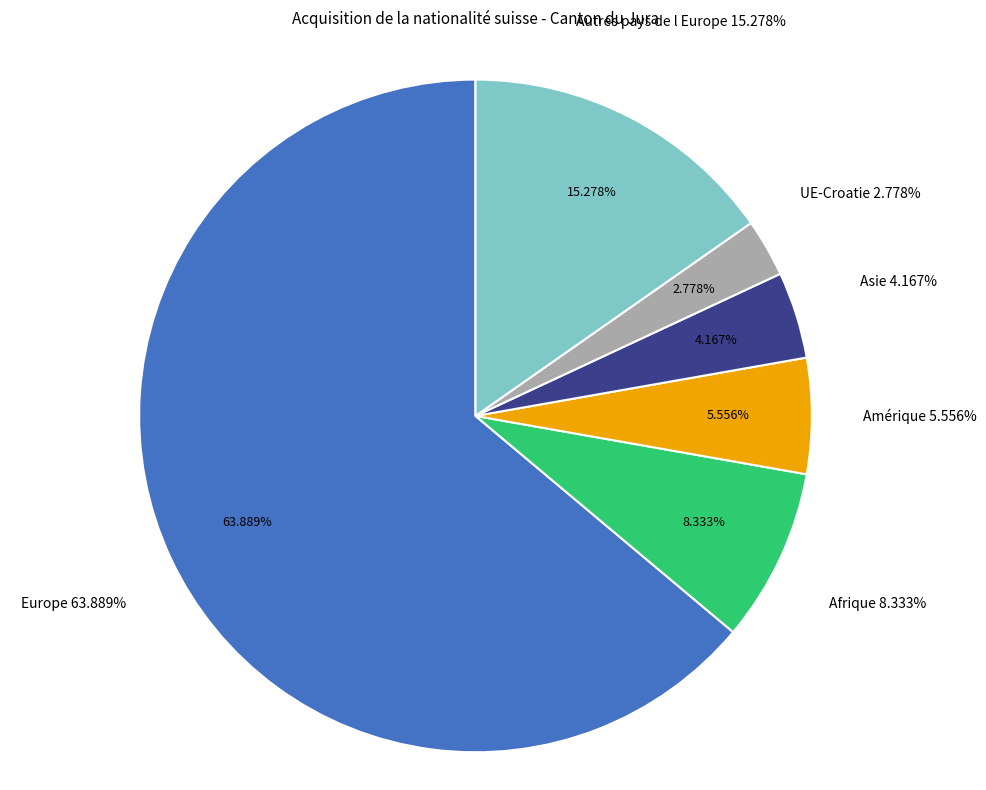

What percentage is the Autres pays de l Europe slice, to the nearest percent?

15%